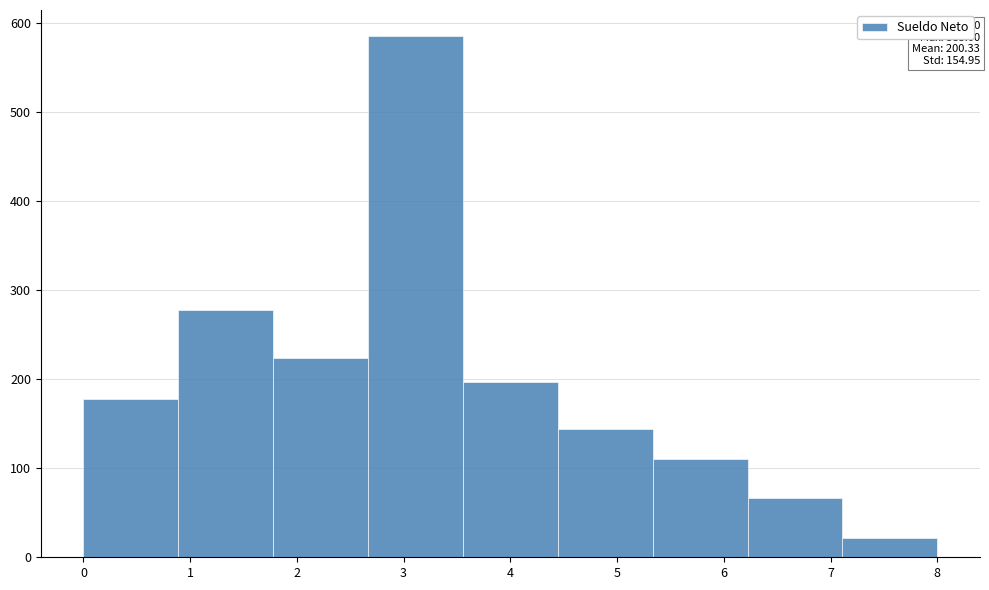

Which range on the x-axis has the tallest bar?

2.7 to 3.6